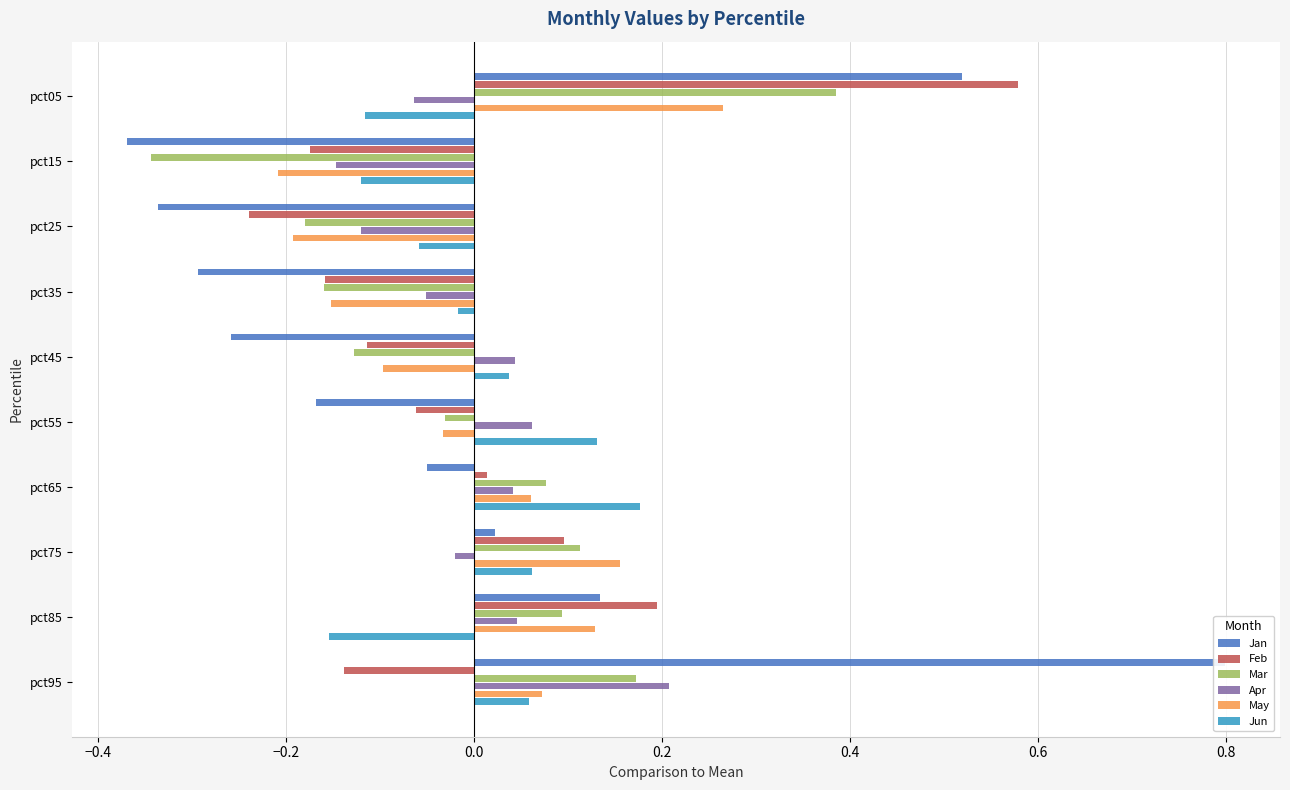

How many data points does each series have?

10